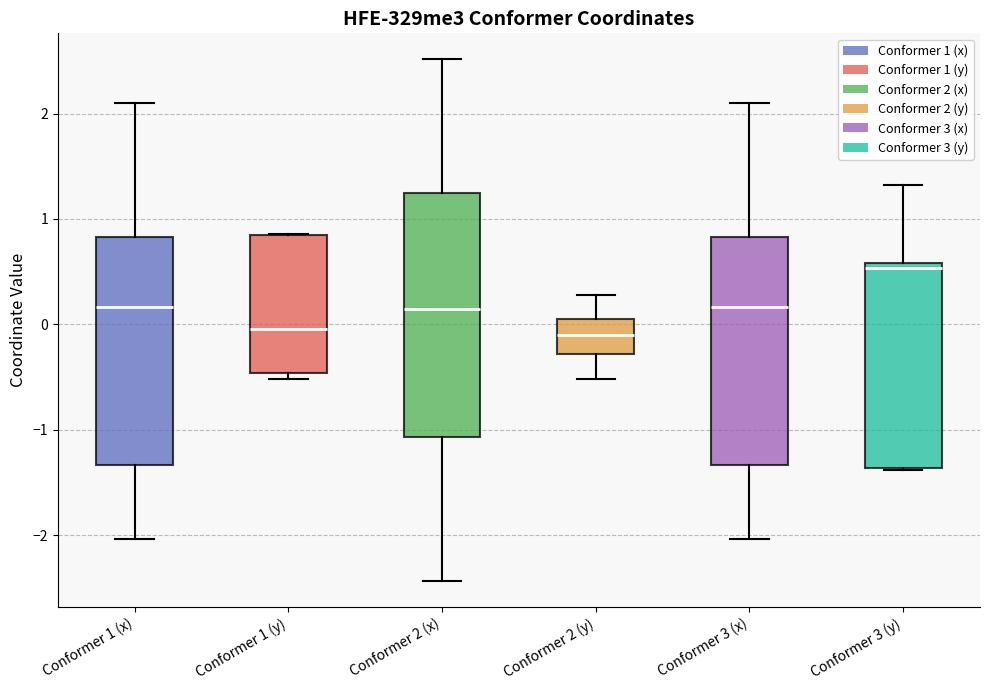

Reading left to right, transcribe this box plot: for each box, give where its median line is, the range the box spans, and where its two whiskers end, as read against the y-axis. The values are not printed on the chart, so give them approximately, as read against the axis.

Conformer 1 (x): median 0.2, box -1.3 to 0.8, whiskers -2.0 to 2.1
Conformer 1 (y): median 0.0, box -0.5 to 0.8, whiskers -0.5 (just below the box's lower edge) to 0.9
Conformer 2 (x): median 0.1, box -1.1 to 1.2, whiskers -2.4 to 2.5
Conformer 2 (y): median -0.1, box -0.3 to 0.0, whiskers -0.5 to 0.3
Conformer 3 (x): median 0.2, box -1.3 to 0.8, whiskers -2.0 to 2.1
Conformer 3 (y): median 0.5, box -1.4 to 0.6, whiskers -1.4 to 1.3